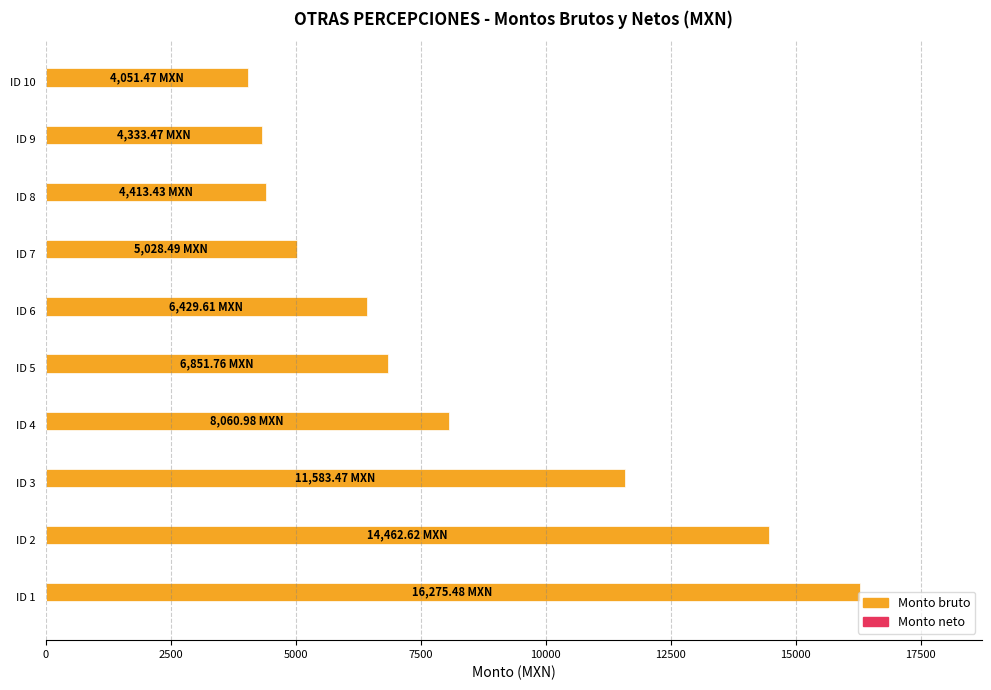

What is the difference between the maximum and minimum values?

12224.0